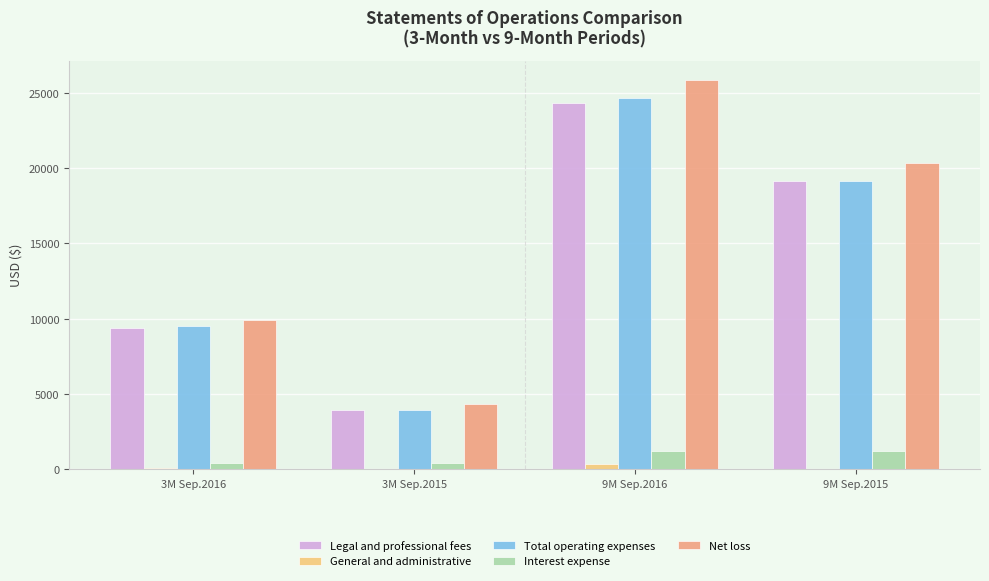

What is the maximum value shown in the chart?

25879